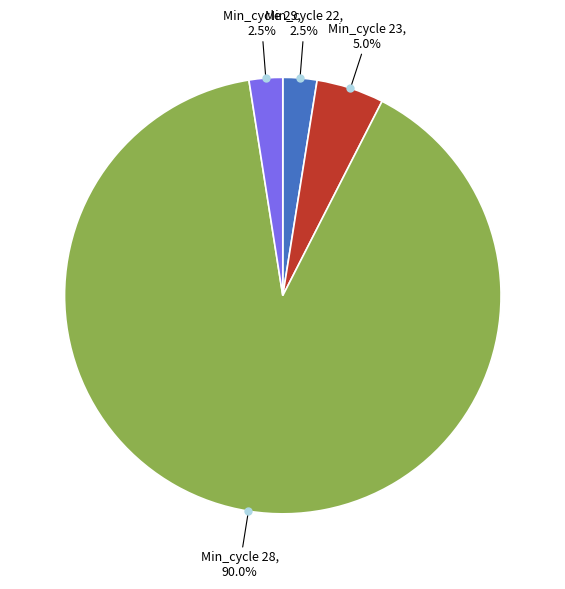

Is there a majority slice in this chart?

Yes